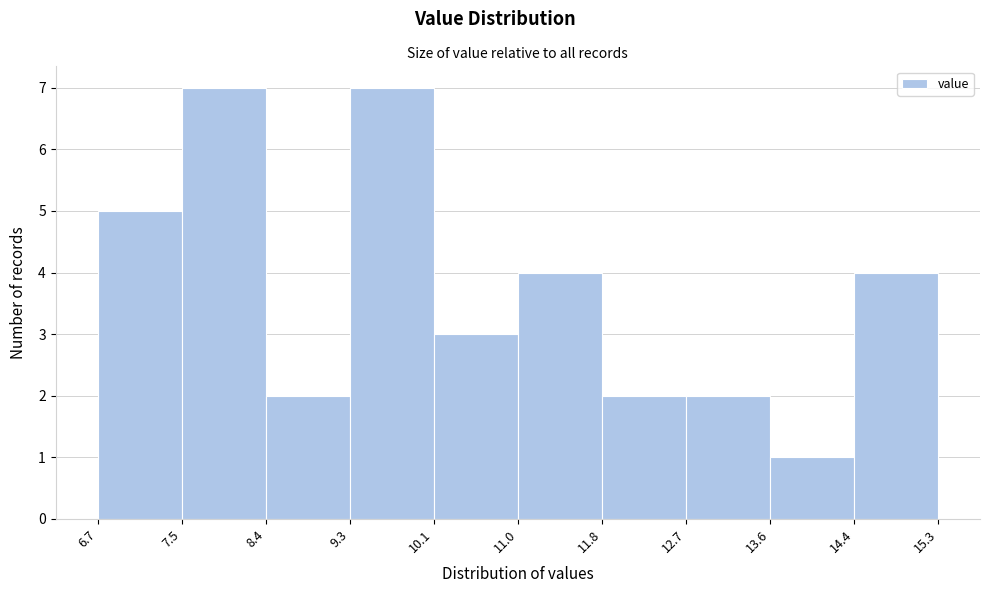

Reading left to right, list every bar in this chart as the range it spans on the x-axis followed by its height. The values are not printed on the chart, so give them approximately, as read against the axis.

6.7 to 7.5: 5
7.5 to 8.4: 7
8.4 to 9.3: 2
9.3 to 10.1: 7
10.1 to 11.0: 3
11.0 to 11.8: 4
11.8 to 12.7: 2
12.7 to 13.6: 2
13.6 to 14.4: 1
14.4 to 15.3: 4